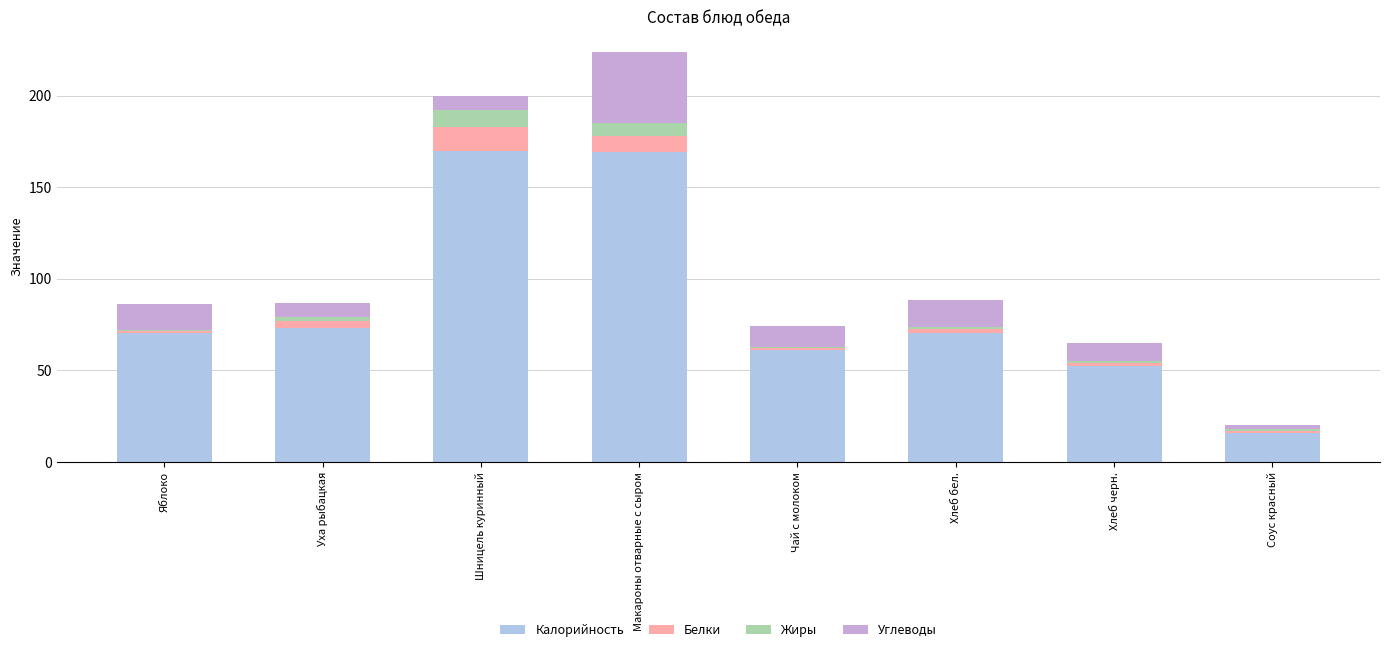

How many values in the Калорийность series exceed 70?

5